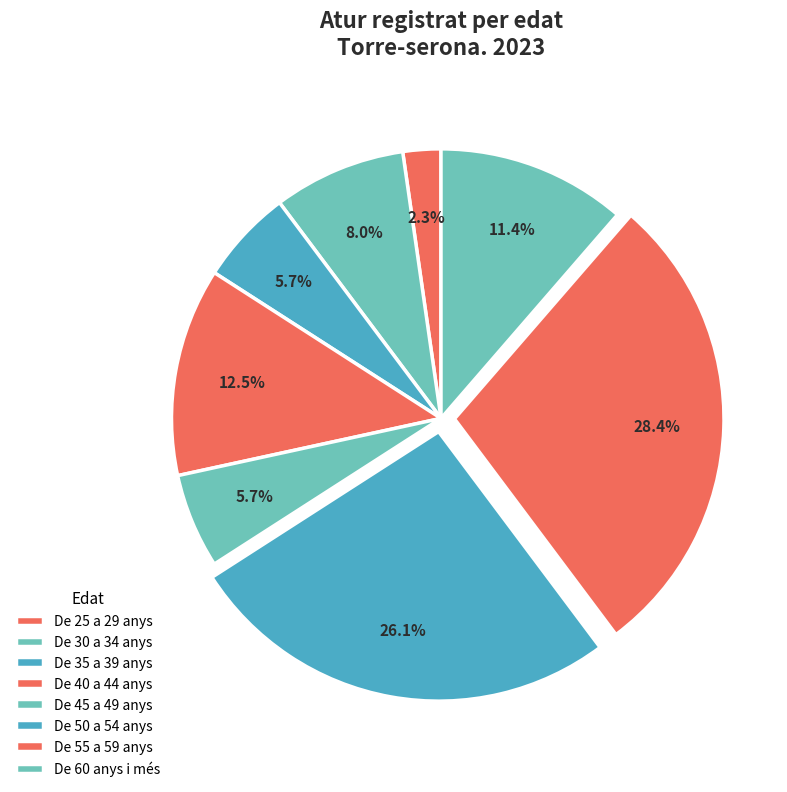

How many segments does this pie chart have?

8